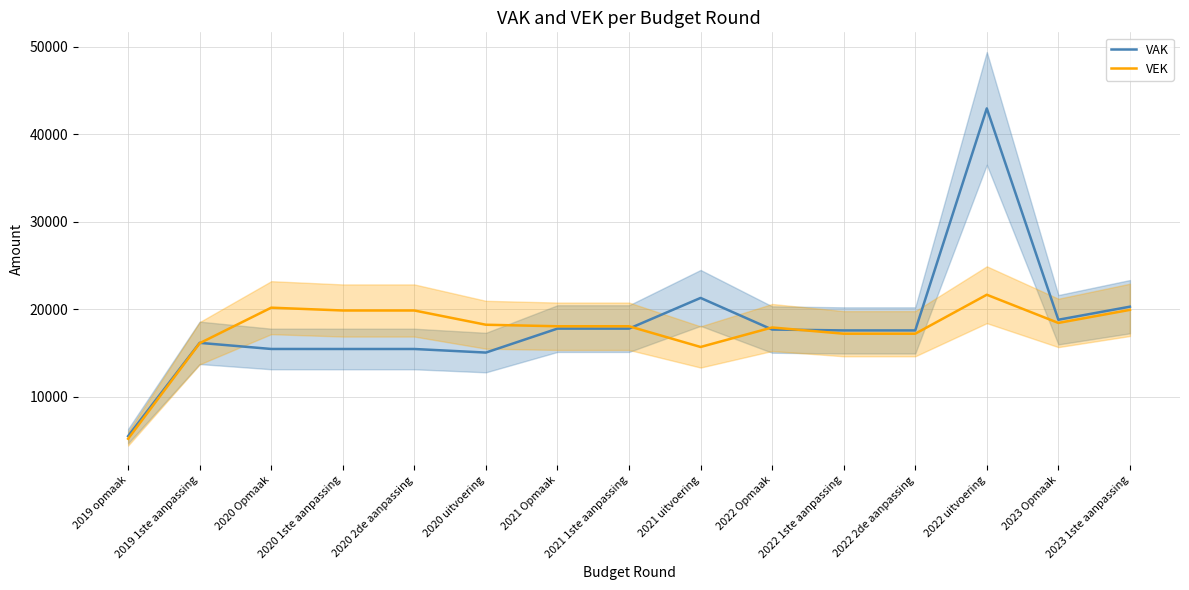

True or false: VEK has more than 1 points higher than both neighbors.

True